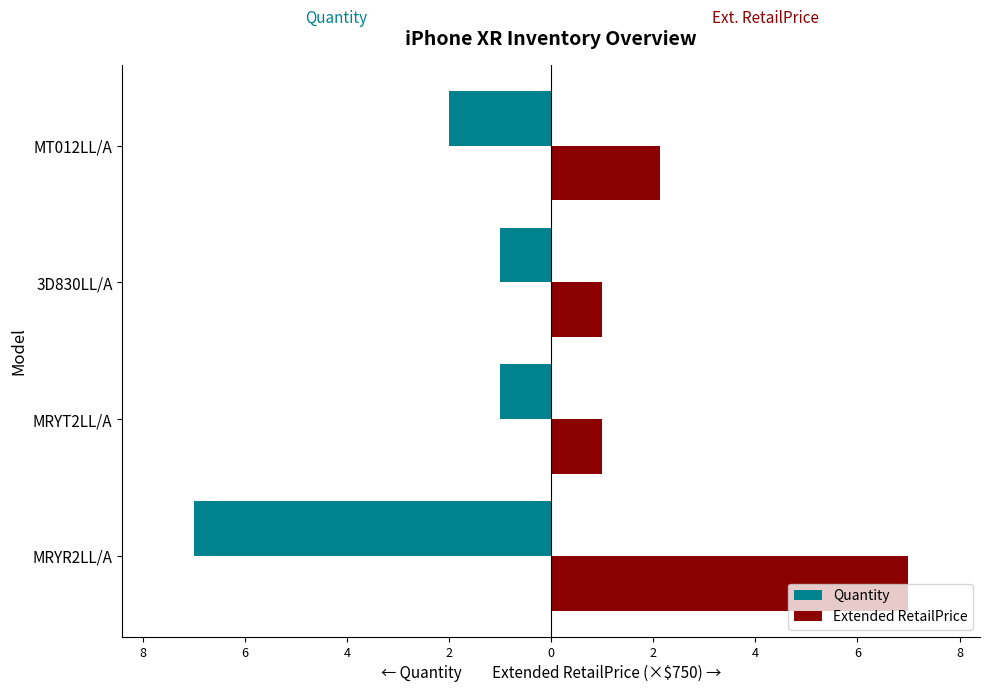

Are the bars horizontal?

Yes